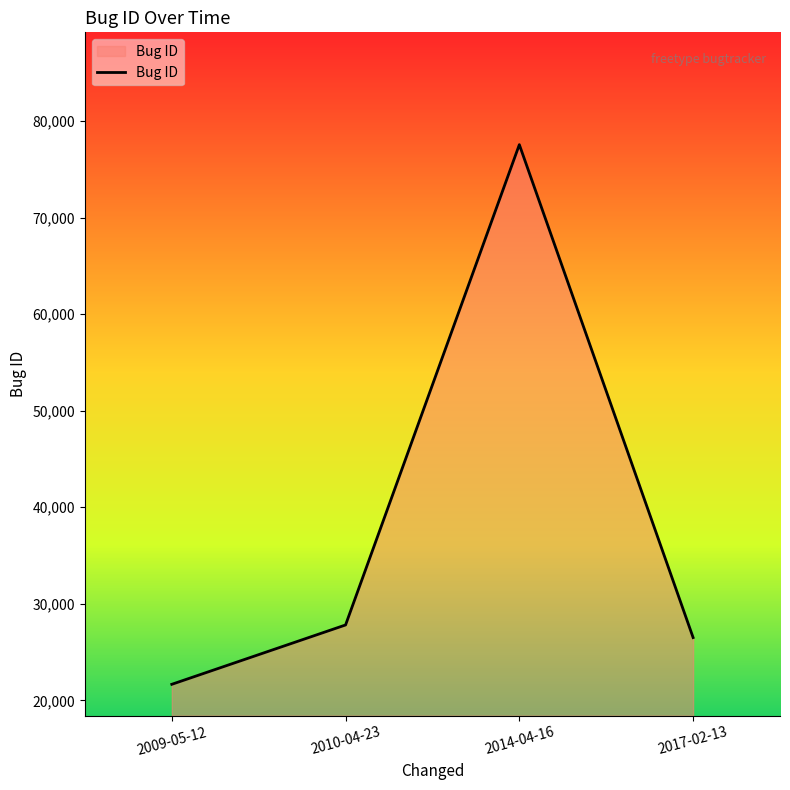

True or false: the data has more than 0 interior local peaks.

True